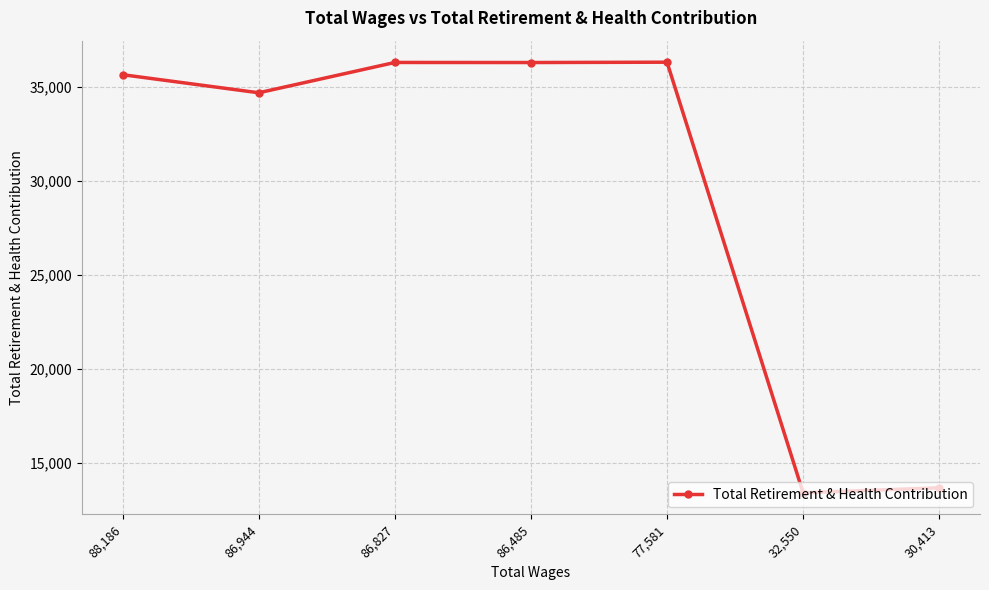

Read the value at 86,827, to the nearest 100.

36300